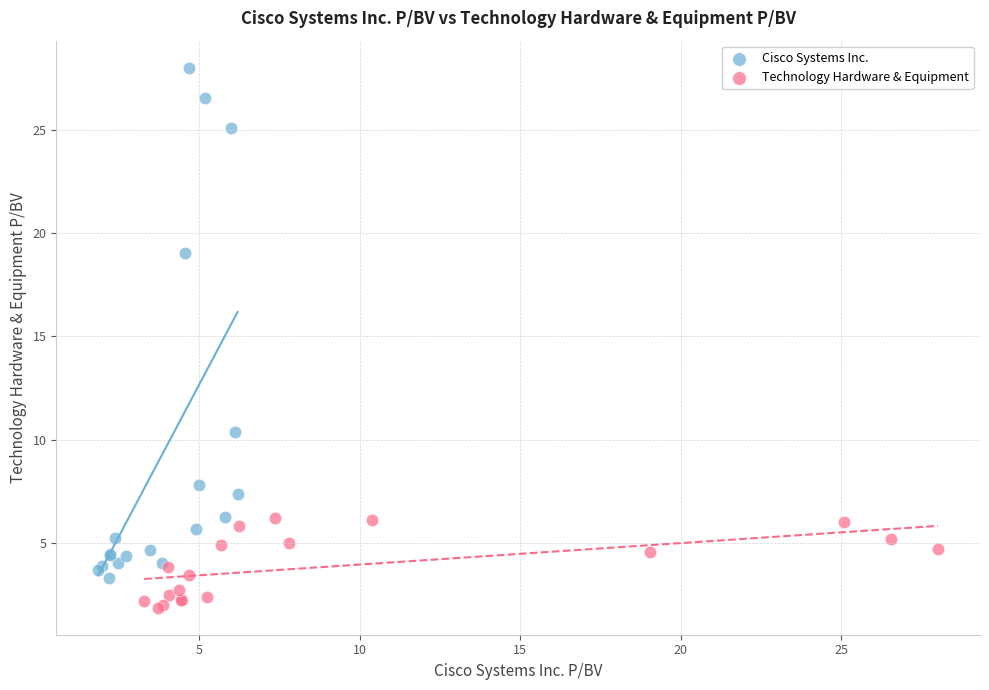

What are all the series names shown in the legend?

Cisco Systems Inc., Technology Hardware & Equipment